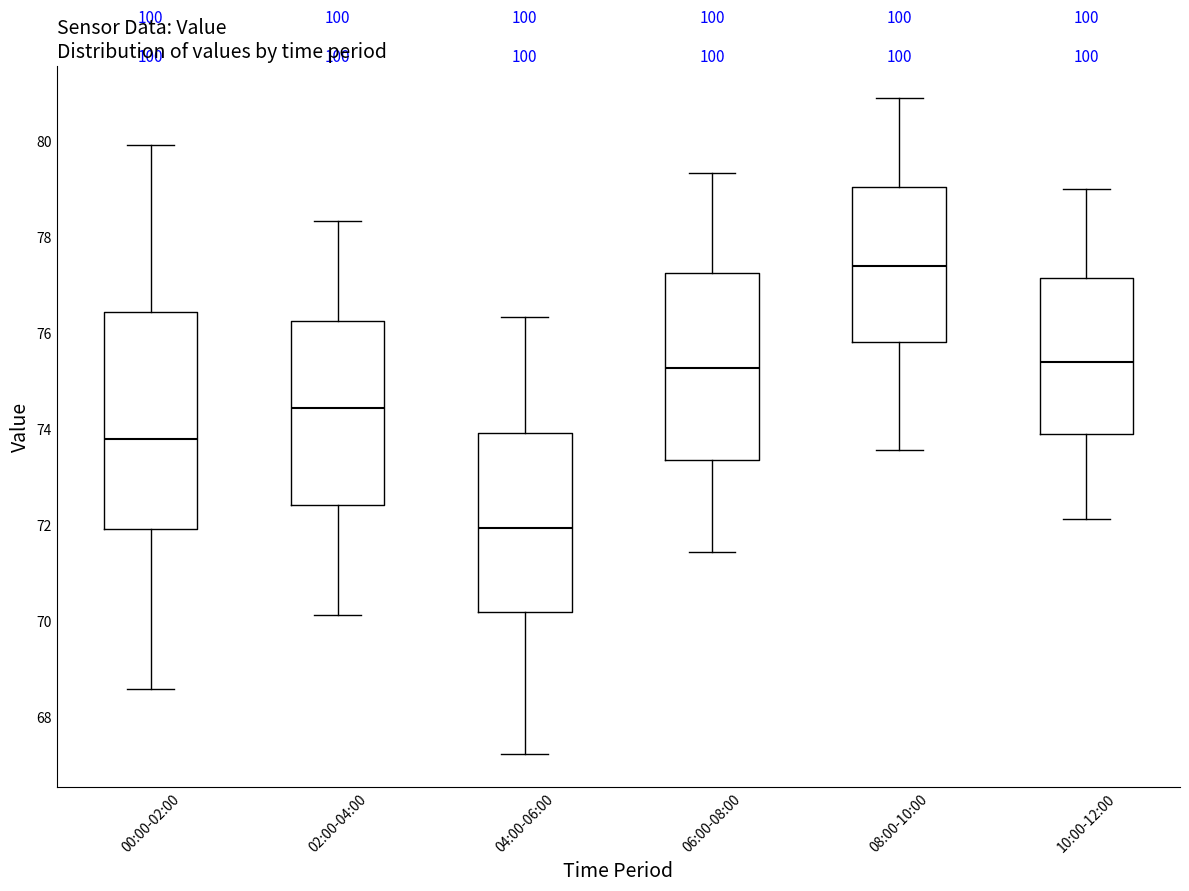

Reading left to right, transcribe this box plot: for each box, give where its median line is, the range the box spans, and where its two whiskers end, as read against the y-axis. The values are not printed on the chart, so give them approximately, as read against the axis.

00:00-02:00: median 73.8, box 72.0 to 76.4, whiskers 68.6 to 80.0
02:00-04:00: median 74.4, box 72.4 to 76.2, whiskers 70.2 to 78.4
04:00-06:00: median 72.0, box 70.2 to 74.0, whiskers 67.2 to 76.4
06:00-08:00: median 75.2, box 73.4 to 77.2, whiskers 71.4 to 79.4
08:00-10:00: median 77.4, box 75.8 to 79.0, whiskers 73.6 to 80.8
10:00-12:00: median 75.4, box 73.8 to 77.2, whiskers 72.2 to 79.0